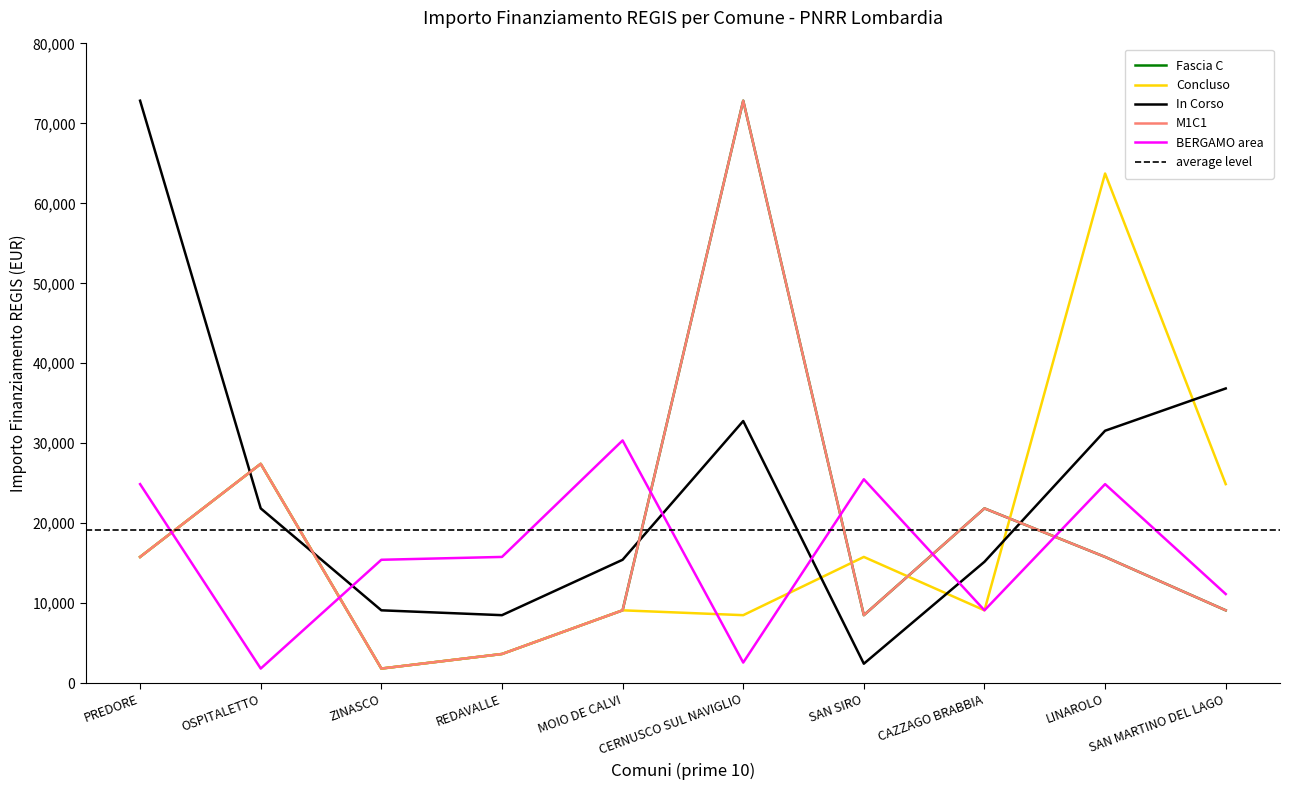

What is the difference between the maximum and minimum values in the M1C1 series?

71019